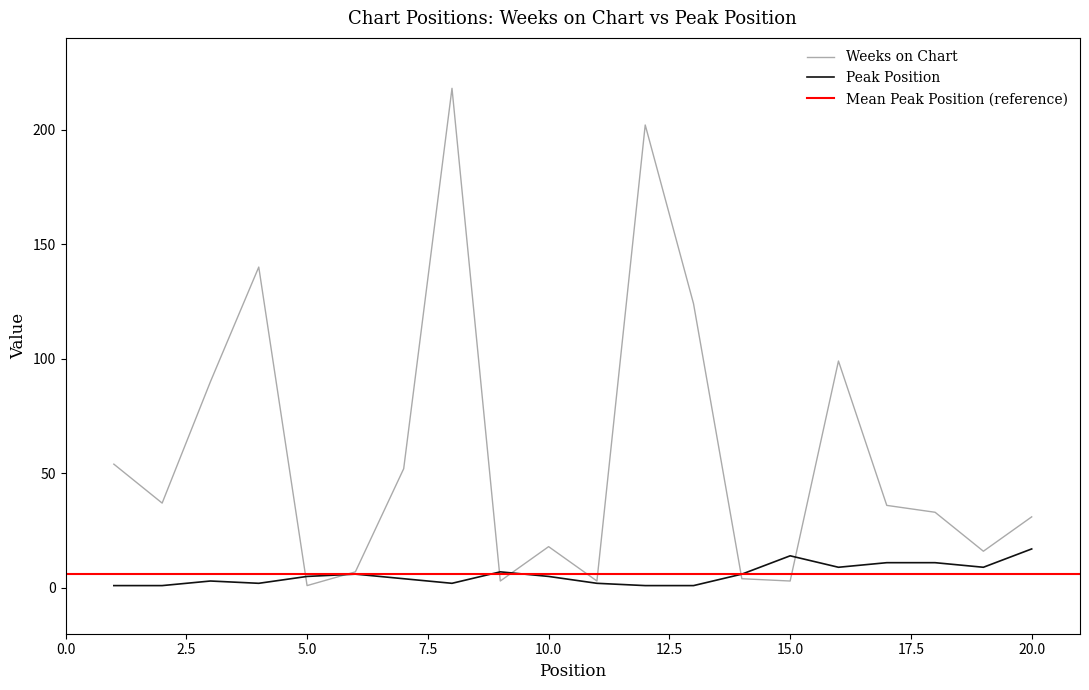

At how many categories does at least one series exceed 120?

4